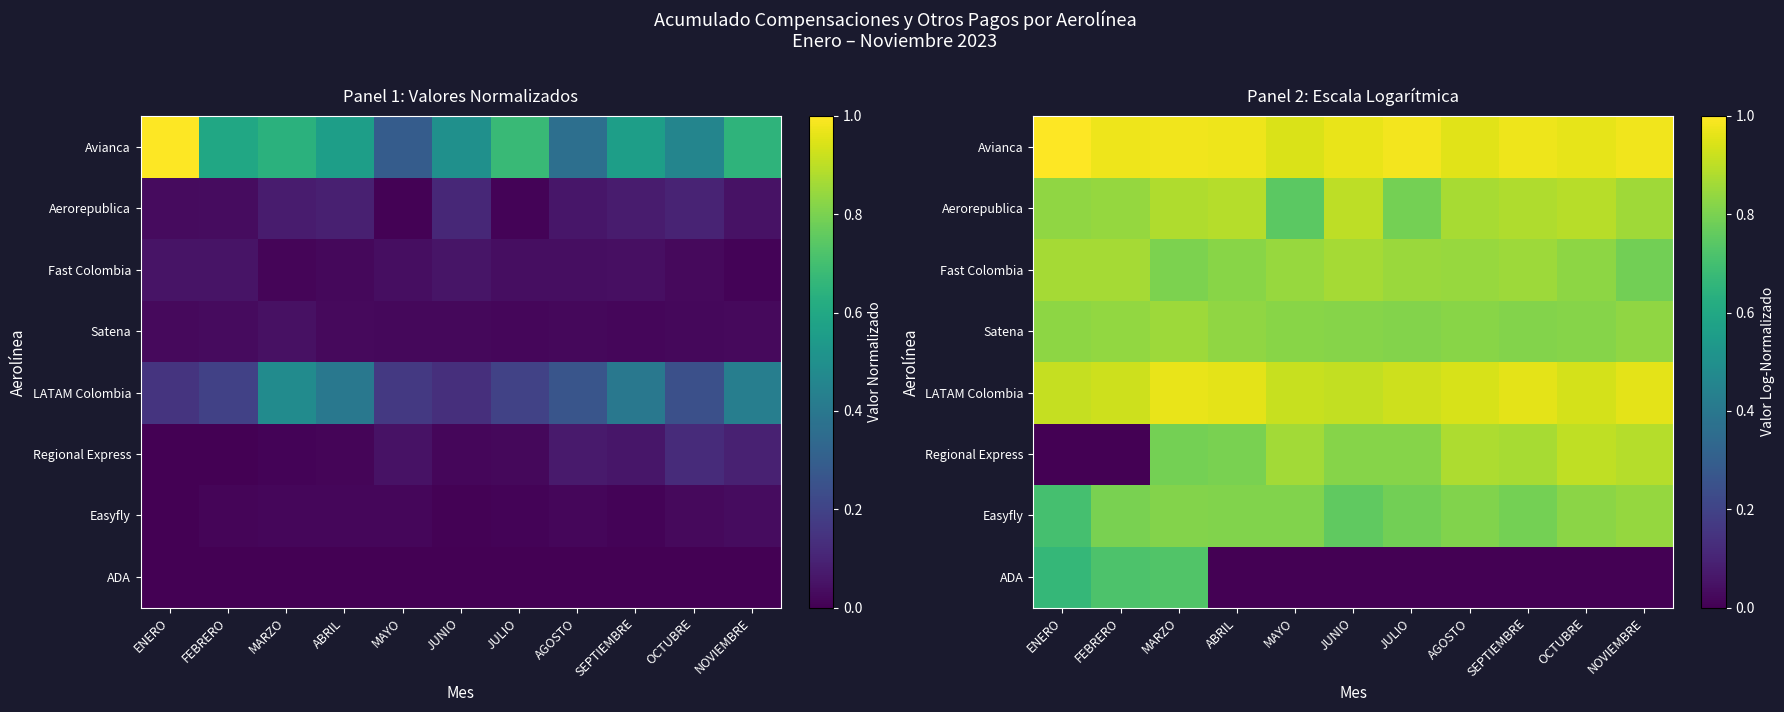

The value of Aerorepublica at ENERO is 1.1. True or false?

False